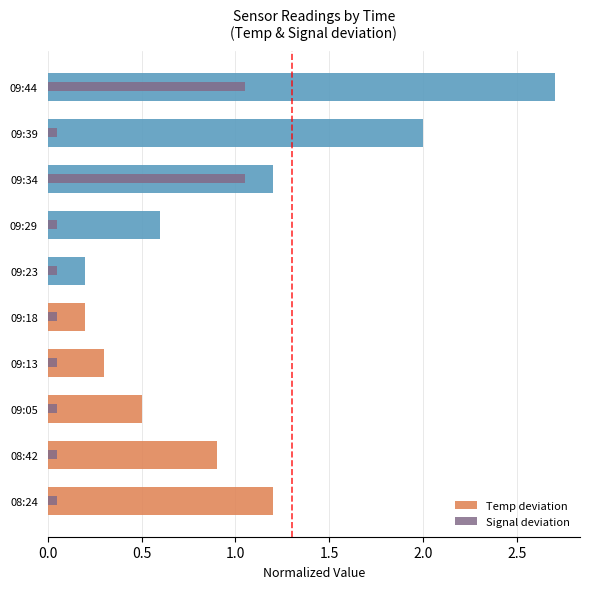

Is it true that Signal deviation equals 0.1 at 09:29?

False